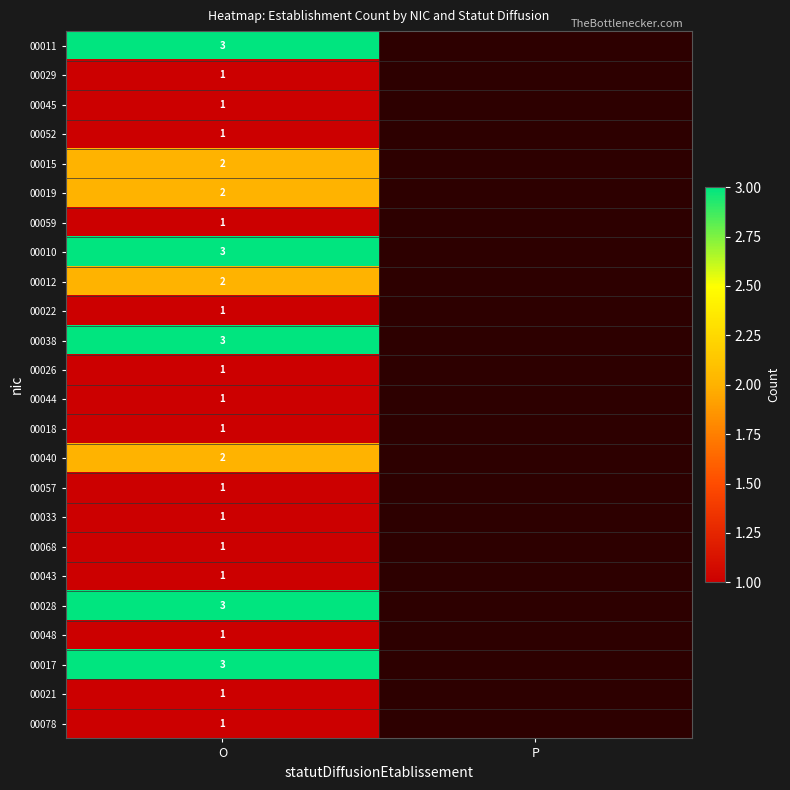

What is the greatest value displayed?

3.0